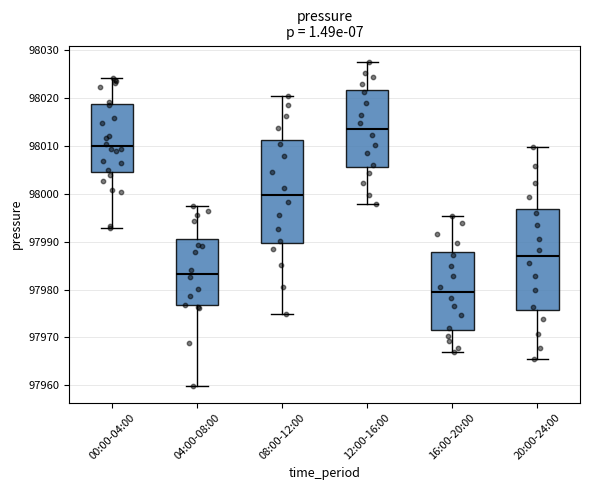

Reading left to right, read every box against the y-axis: the position of its median line, the range the box covers, and the ends of its whiskers. The values are not printed on the chart, so give them approximately, as read against the axis.

00:00-04:00: median 98010, box 98005 to 98019, whiskers 97993 to 98024
04:00-08:00: median 97983, box 97977 to 97991, whiskers 97960 to 97998
08:00-12:00: median 98000, box 97990 to 98011, whiskers 97975 to 98020
12:00-16:00: median 98014, box 98006 to 98022, whiskers 97998 to 98028
16:00-20:00: median 97979, box 97972 to 97988, whiskers 97967 to 97995
20:00-24:00: median 97987, box 97976 to 97997, whiskers 97965 to 98010